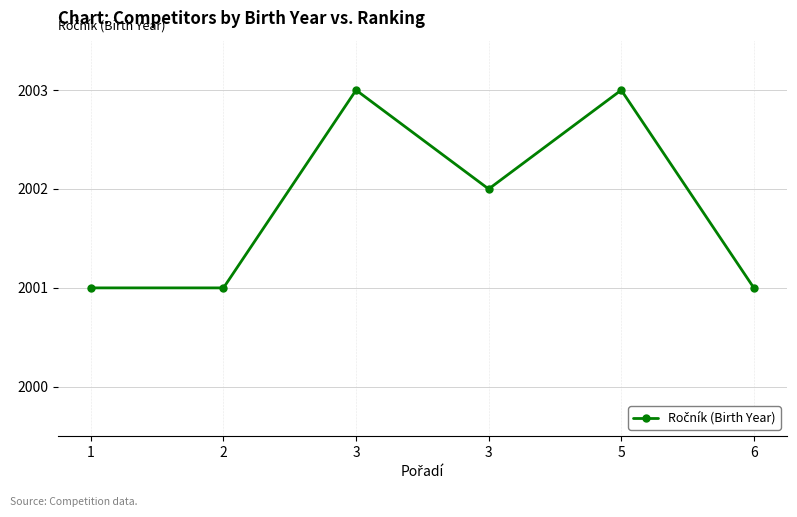

How many data points does each series have?

6